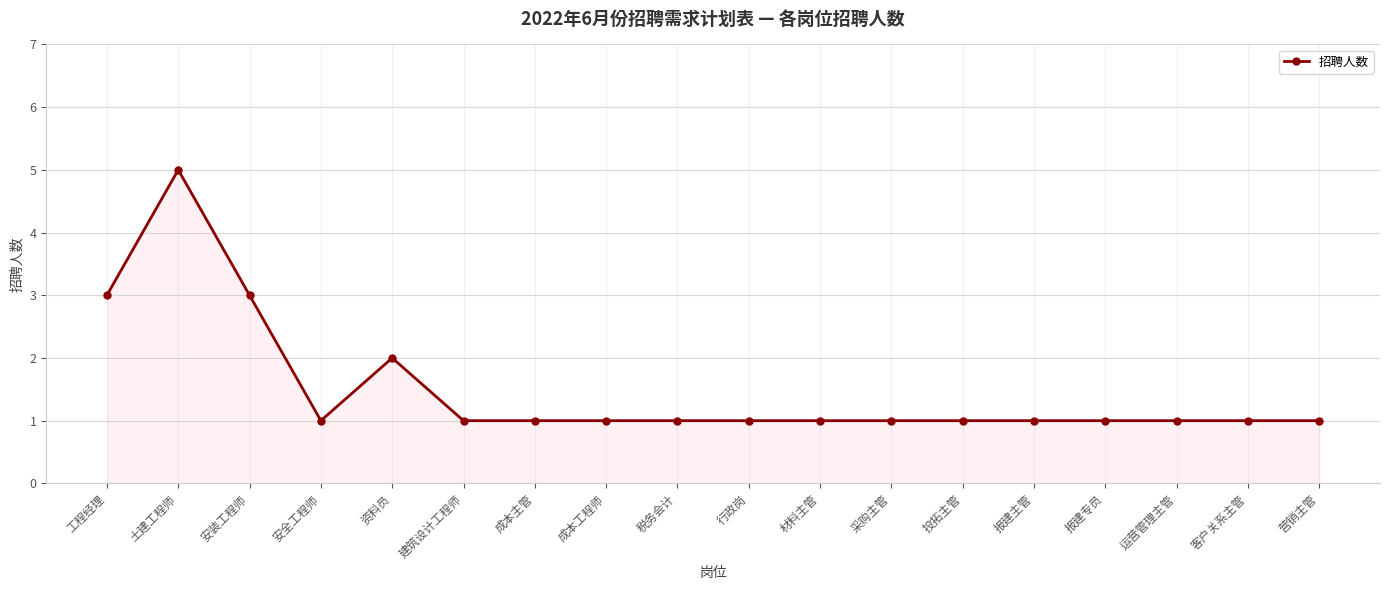

What is the sum of the values at 采购主管 and 安全工程师?

2